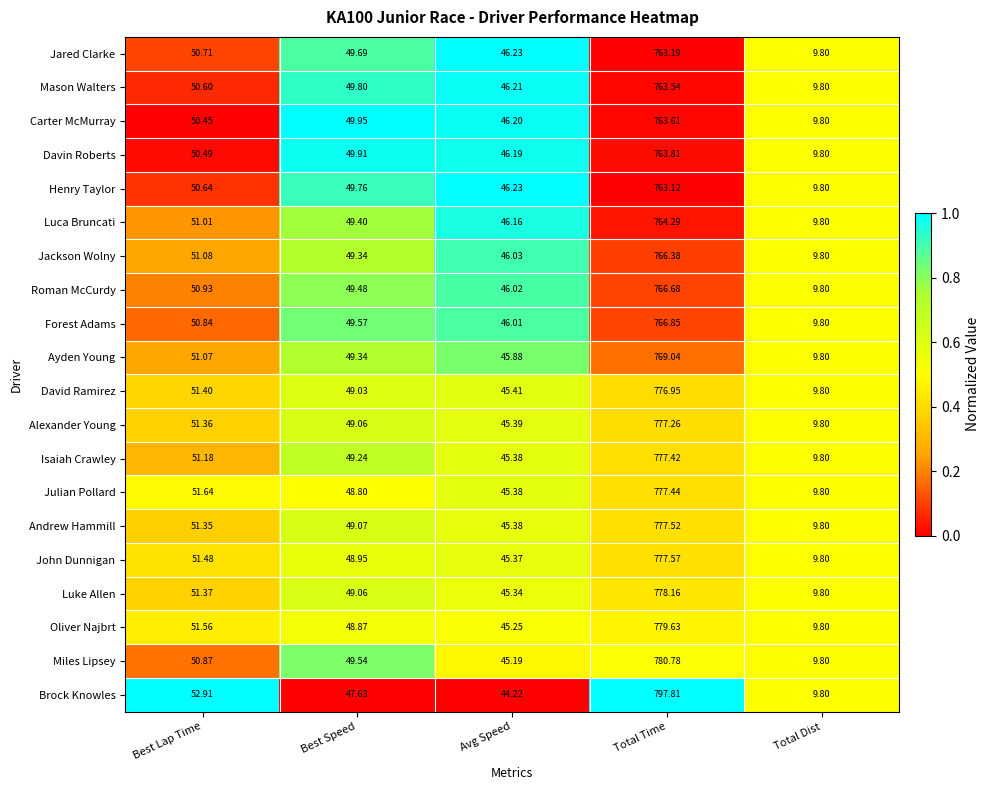

Rank the categories by Mason Walters value from lowest to highest.

Total Dist, Avg Speed, Best Speed, Best Lap Time, Total Time